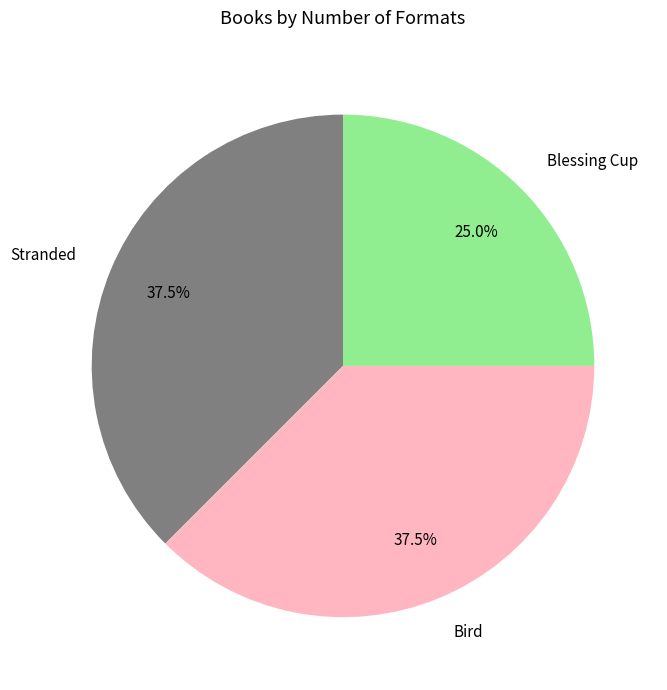

Do Blessing Cup and Bird together represent more than half of the pie?

Yes